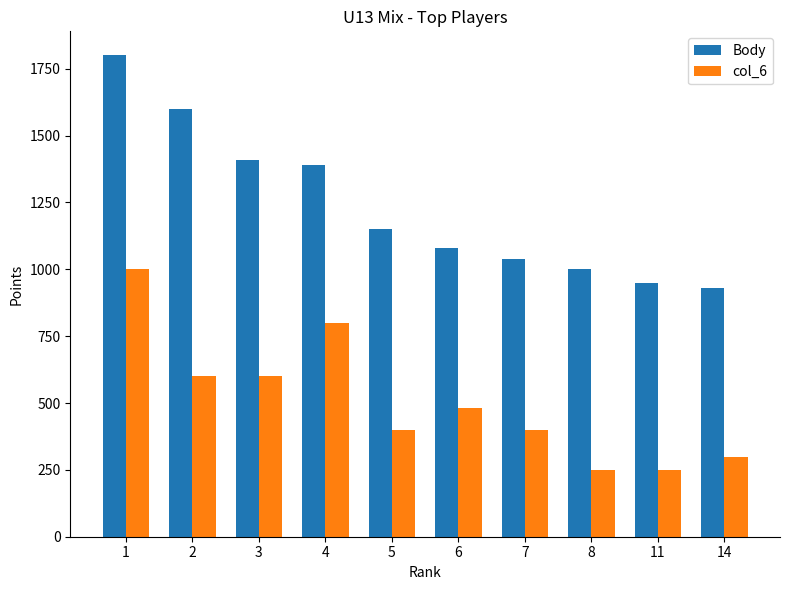

At how many categories does at least one series exceed 1738?

1